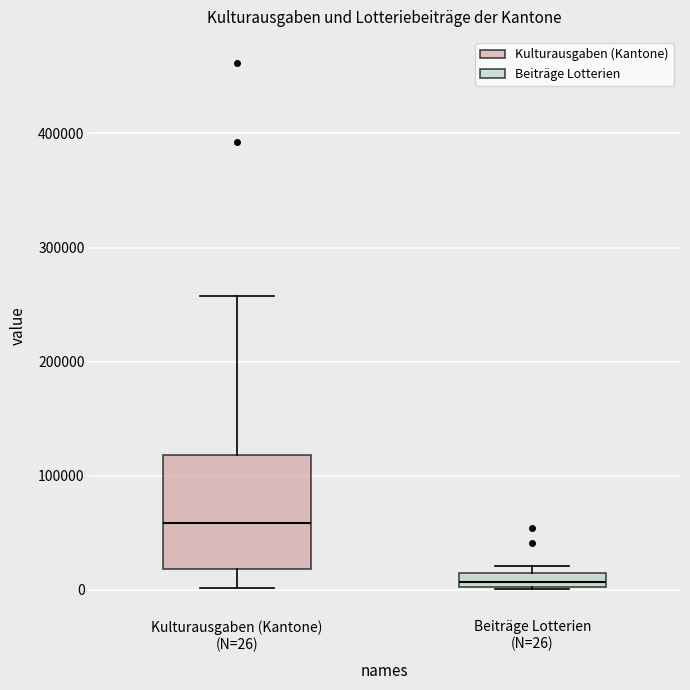

Where is the upper edge of the box for Kulturausgaben (Kantone) (N=26) on the y-axis? The values are not printed on the chart, so give them approximately, as read against the axis.

120000